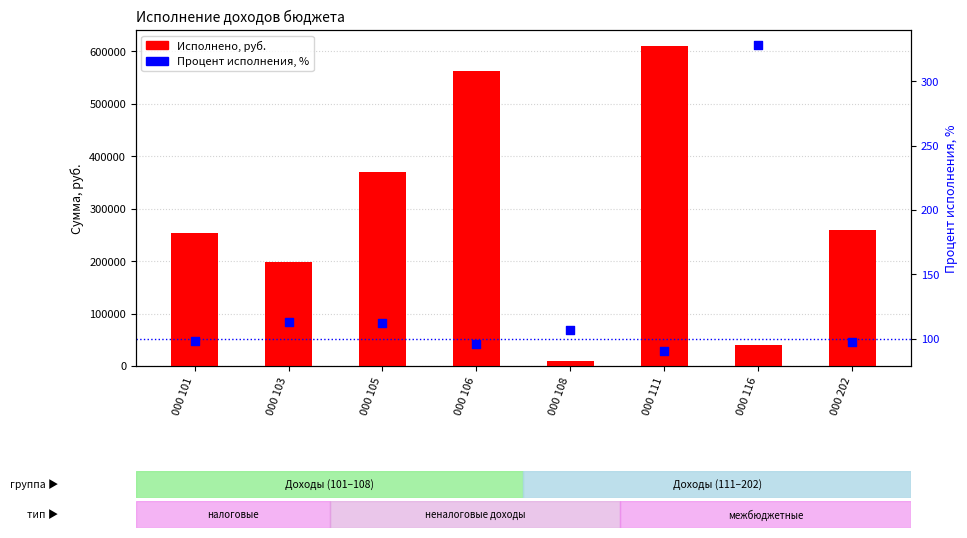

What are all the series names shown in the legend?

Исполнено, руб., Процент исполнения, %